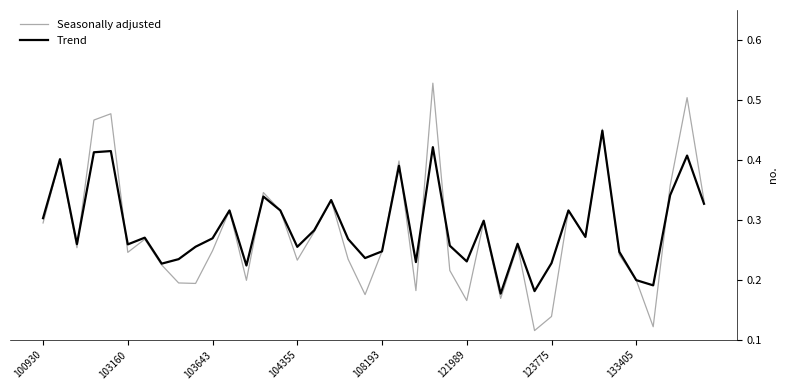

List the series in order of their peak value, highest first.

Seasonally adjusted, Trend